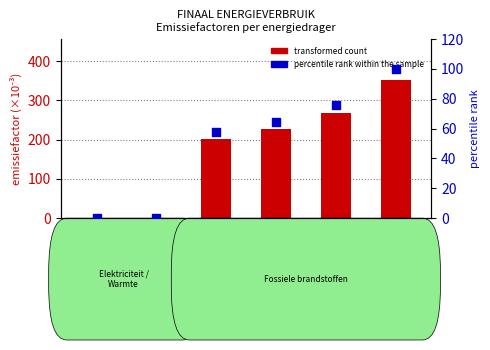

What is the change in value from Vloeibaar
gas to Stookolie?

+11.4